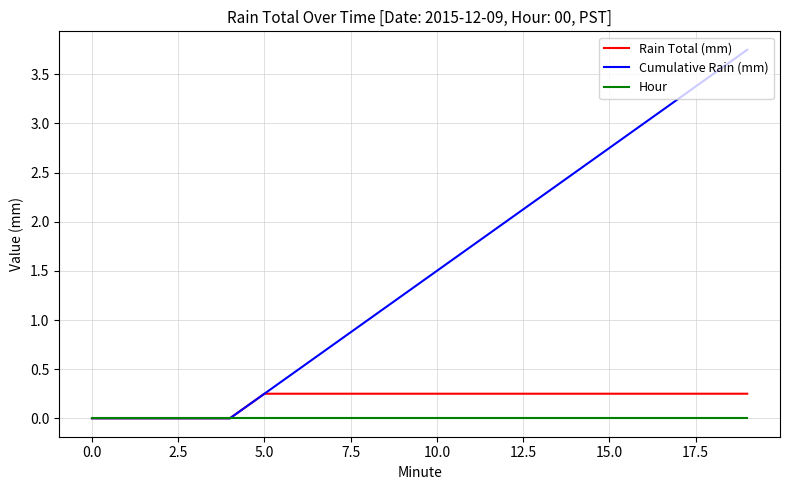

Which series has the largest total across all categories?

Cumulative Rain (mm)